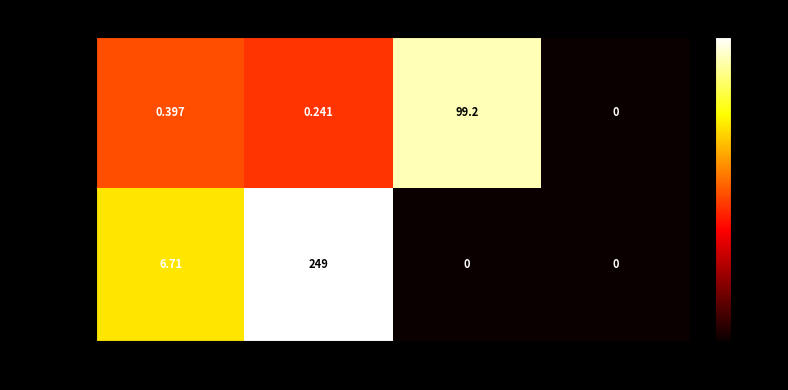

What is the difference between the highest and lowest values at AAC (%)?

6.3